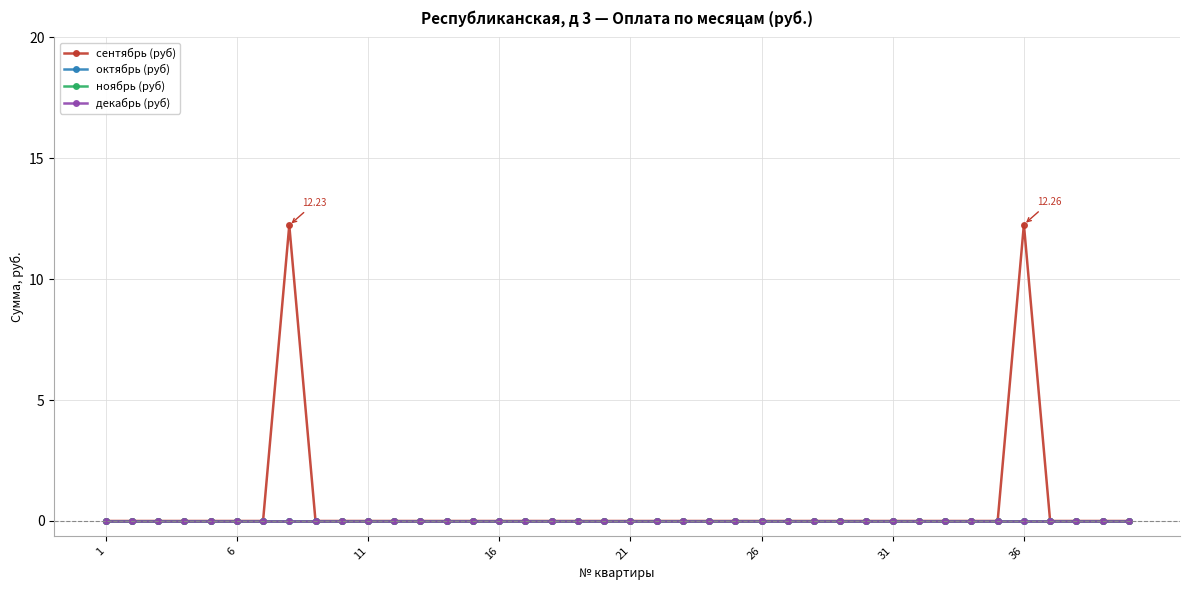

Which category has the lowest value across all series?

1